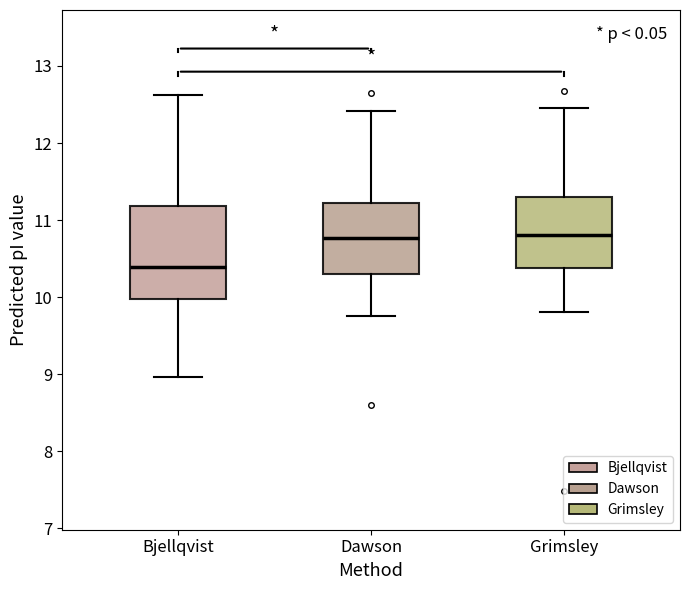

Reading left to right, read every box against the y-axis: the position of its median line, the range the box covers, and the ends of its whiskers. The values are not printed on the chart, so give them approximately, as read against the axis.

Bjellqvist: median 10.4, box 10.0 to 11.2, whiskers 9.0 to 12.6
Dawson: median 10.8, box 10.3 to 11.2, whiskers 9.8 to 12.4
Grimsley: median 10.8, box 10.4 to 11.3, whiskers 9.8 to 12.5